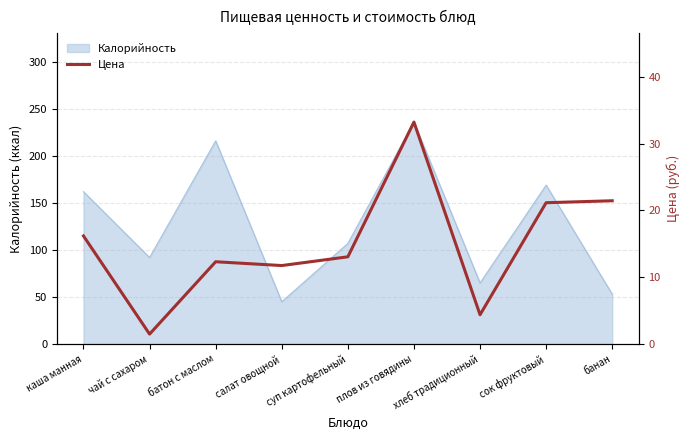

Is it true that Калорийность equals 28 at салат овощной?

False